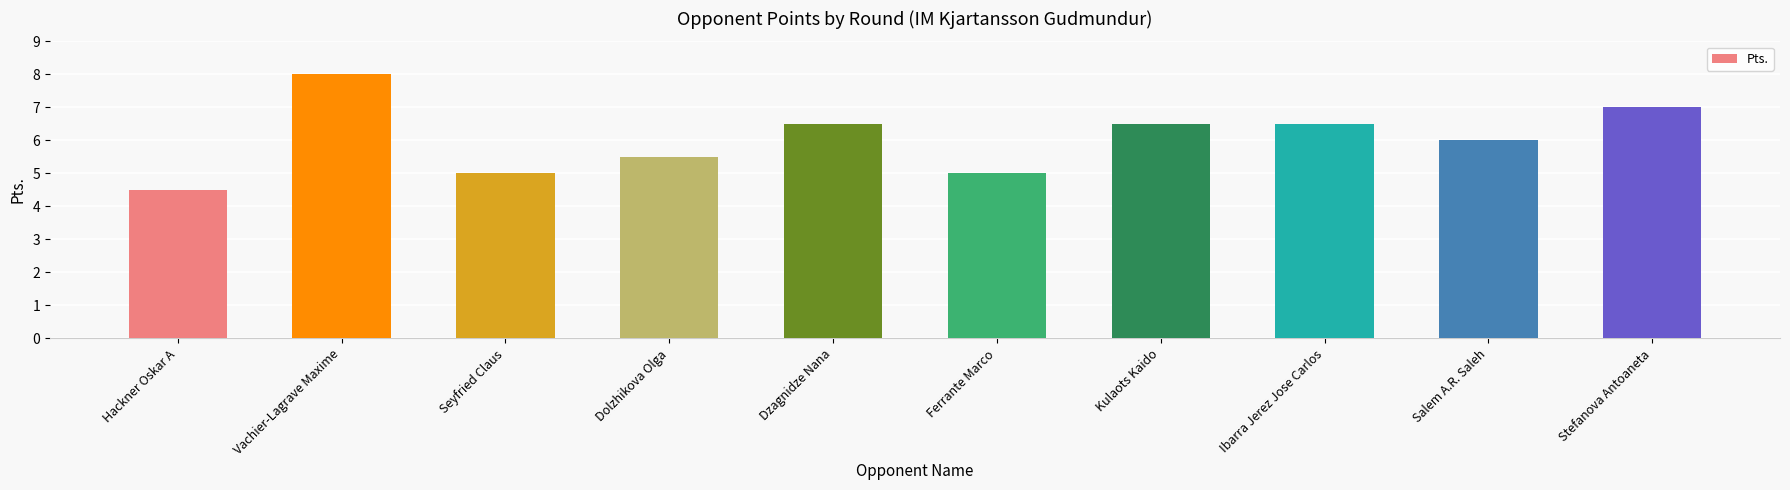

Reading left to right, transcribe all the data shown in this chart.

Hackner Oskar A=4.5	Vachier-Lagrave Maxime=8.0	Seyfried Claus=5.0	Dolzhikova Olga=5.5	Dzagnidze Nana=6.5	Ferrante Marco=5.0	Kulaots Kaido=6.5	Ibarra Jerez Jose Carlos=6.5	Salem A.R. Saleh=6.0	Stefanova Antoaneta=7.0